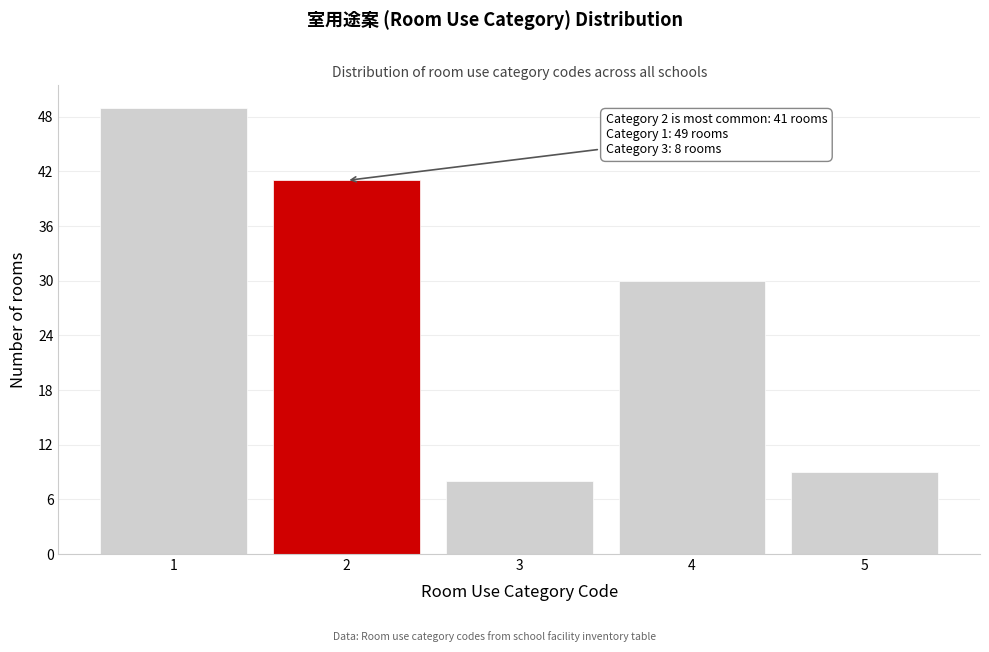

Which range on the x-axis has the tallest bar?

0.5 to 1.5